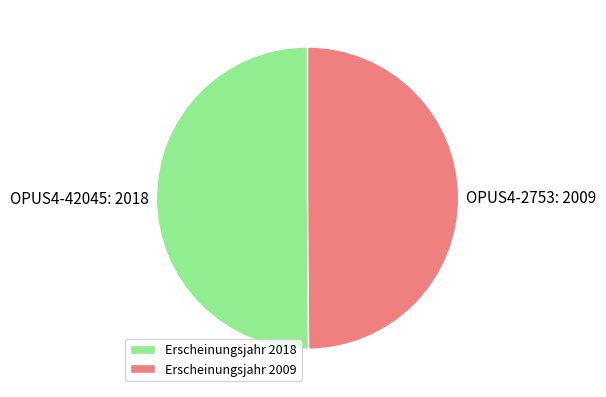

Count the number of slices in the pie.

2